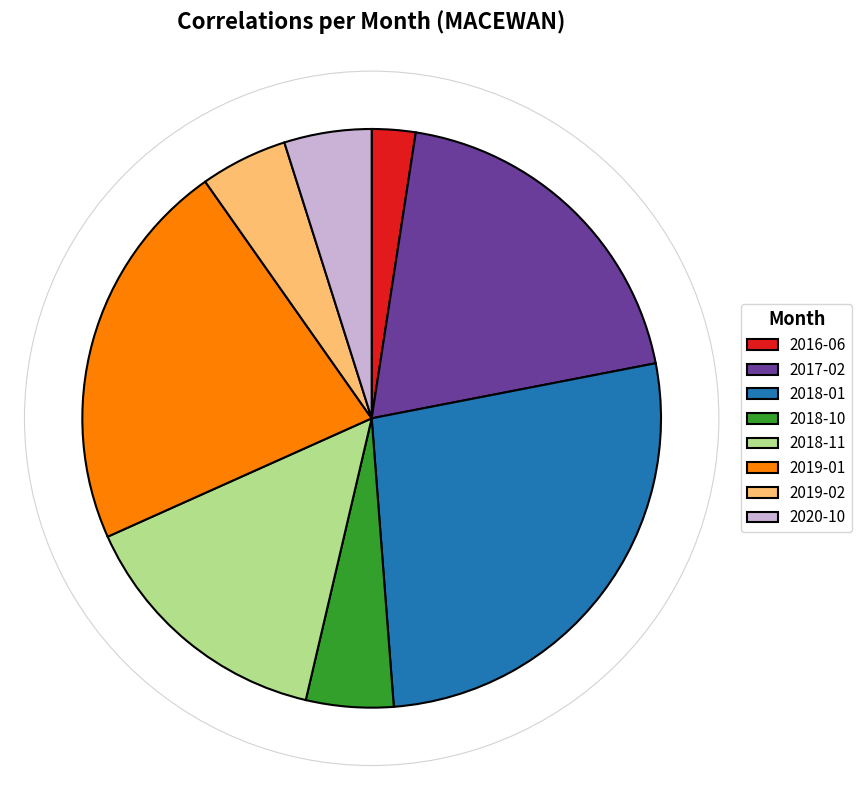

Count the number of slices in the pie.

8